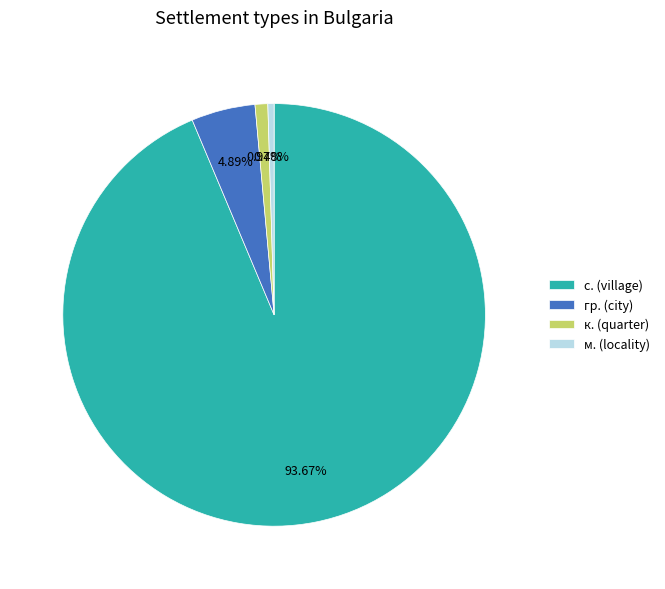

What is the largest slice in the pie chart?

с. (village)